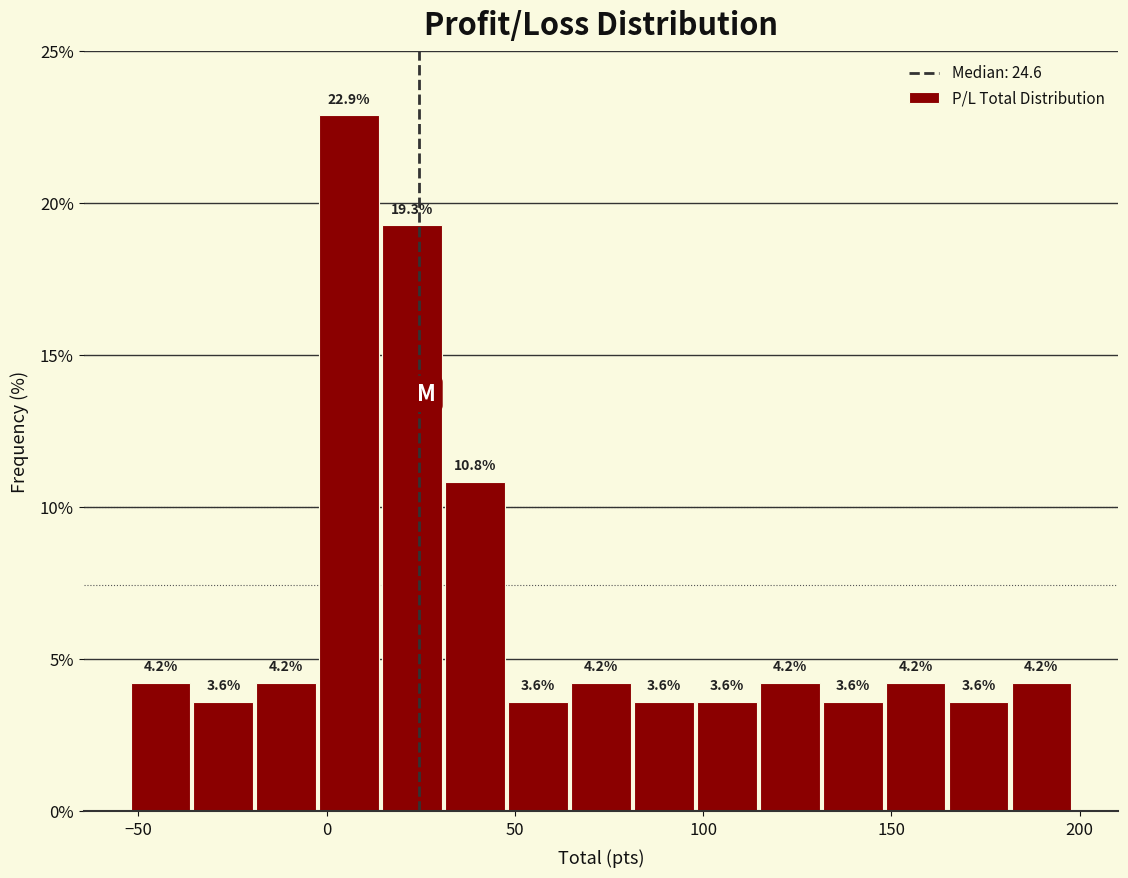

Around what value on the x-axis is the tallest bar? Give the approximate position of its centre, as read against the axis.

5